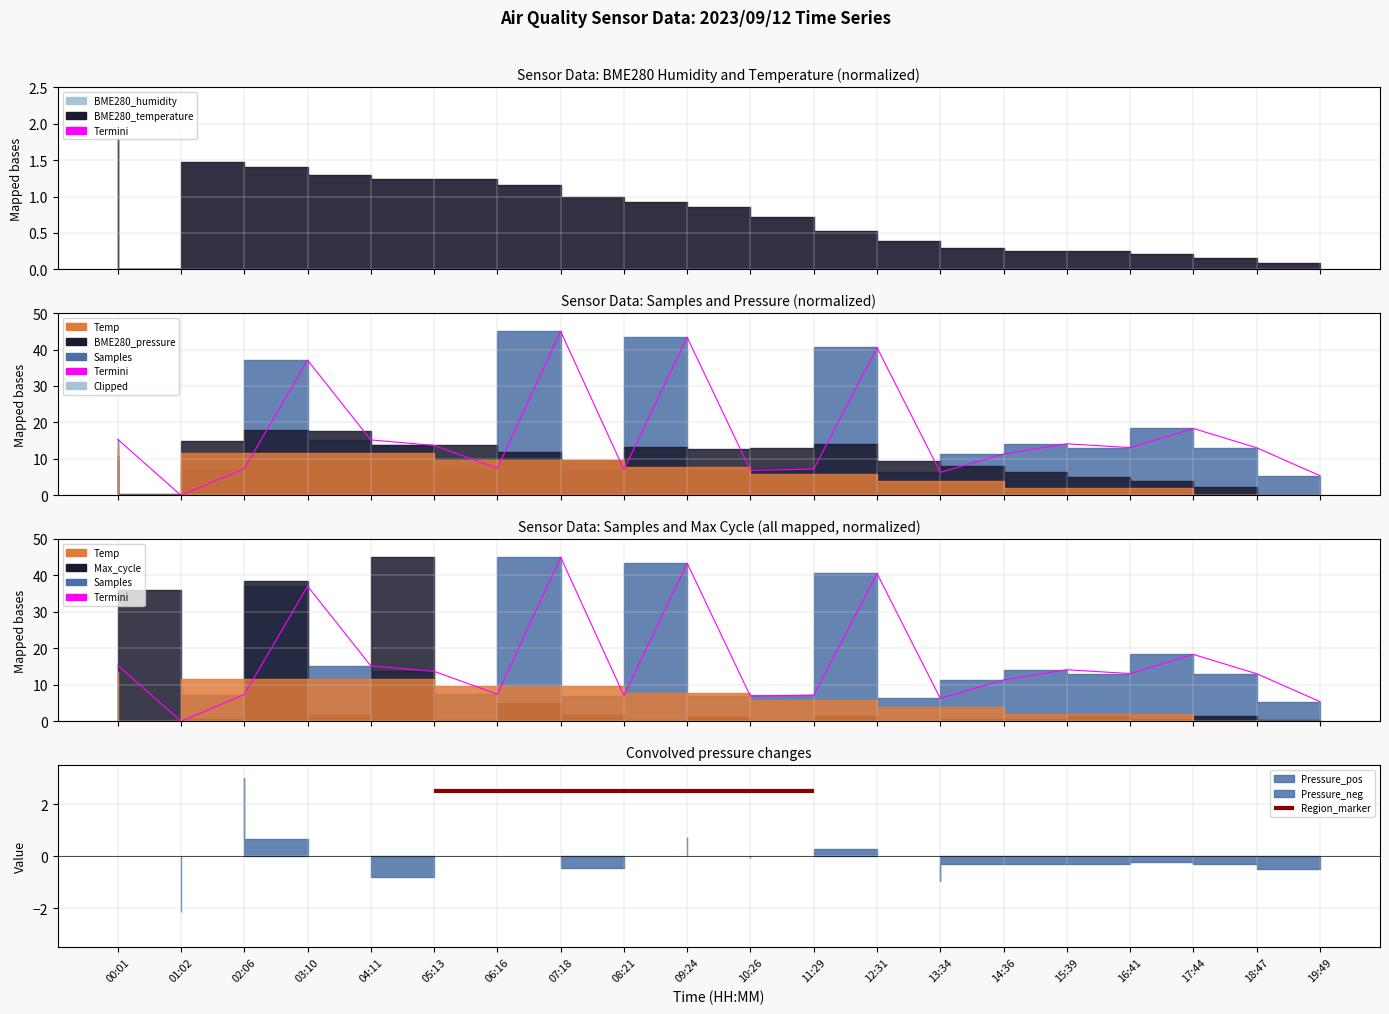

Reading left to right, transcribe all the data shown in this chart.

Termini_humidity: 0.0	0.0	0.0	0.0	0.0	0.0	0.0	0.0	0.0	0.0	0.0	0.0	0.0	0.0	0.0	0.0	0.0	0.0	0.0	0.0
Termini_samples: 15.4	0.0	7.3	37.1	15.2	13.7	7.4	45.0	7.1	43.3	6.9	7.2	40.6	6.3	11.3	14.1	13.1	18.3	13.1	5.4